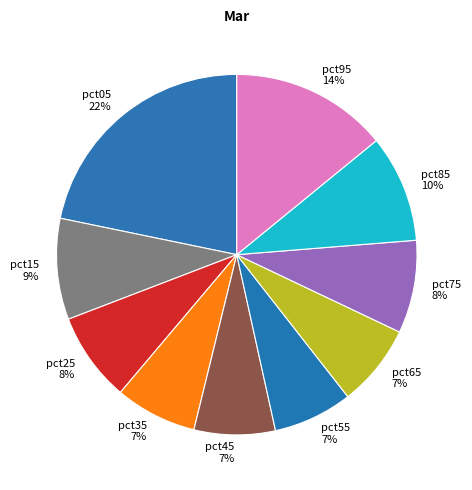

To the nearest percent, what is the average slice percentage?

10%